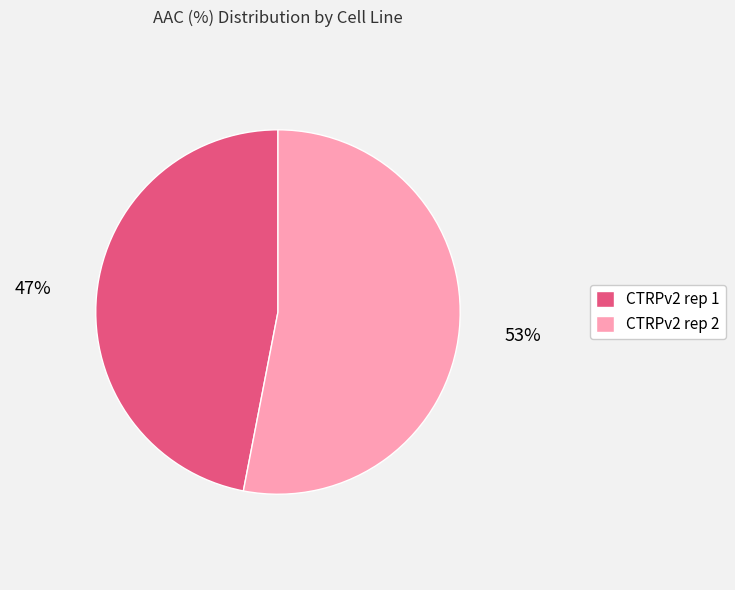

Which slice is the smallest?

CTRPv2 rep 1